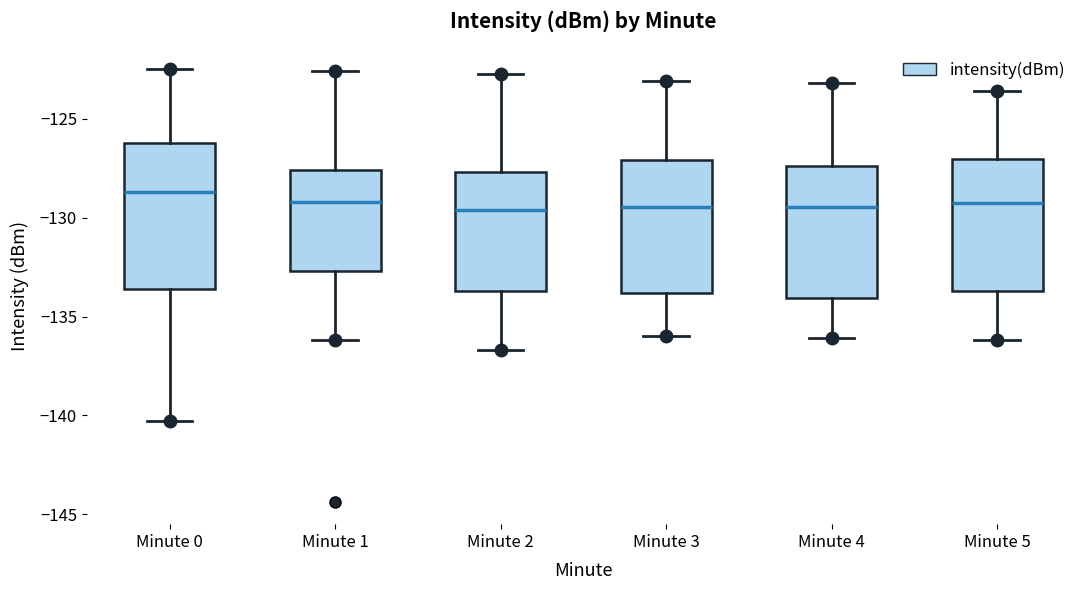

Where does the median line of the box for Minute 1 sit on the y-axis? The values are not printed on the chart, so give them approximately, as read against the axis.

-129.0